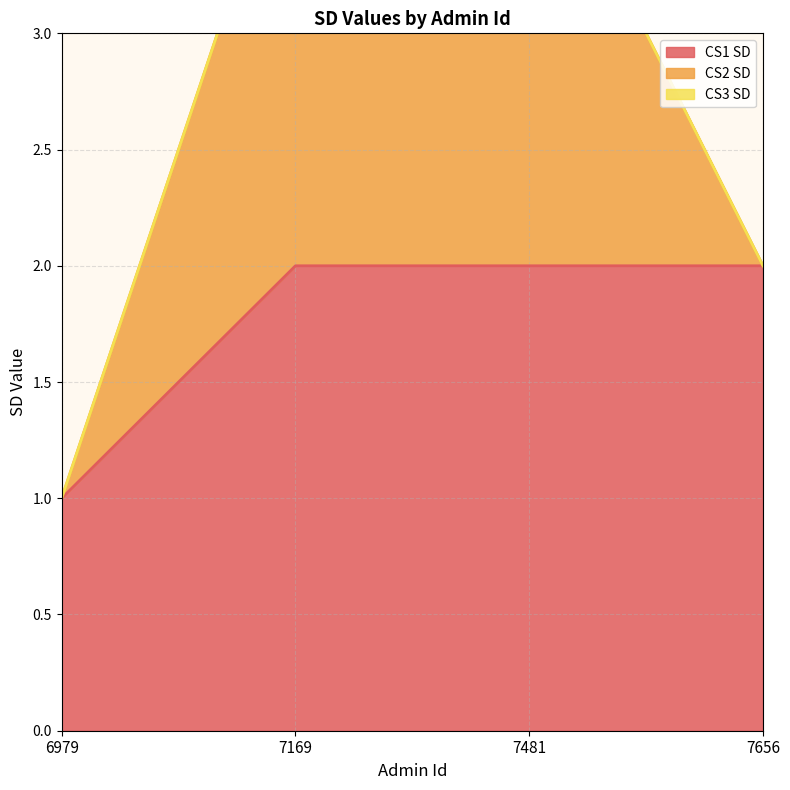

Rank the categories by CS3 SD value from highest to lowest.

6979, 7169, 7481, 7656